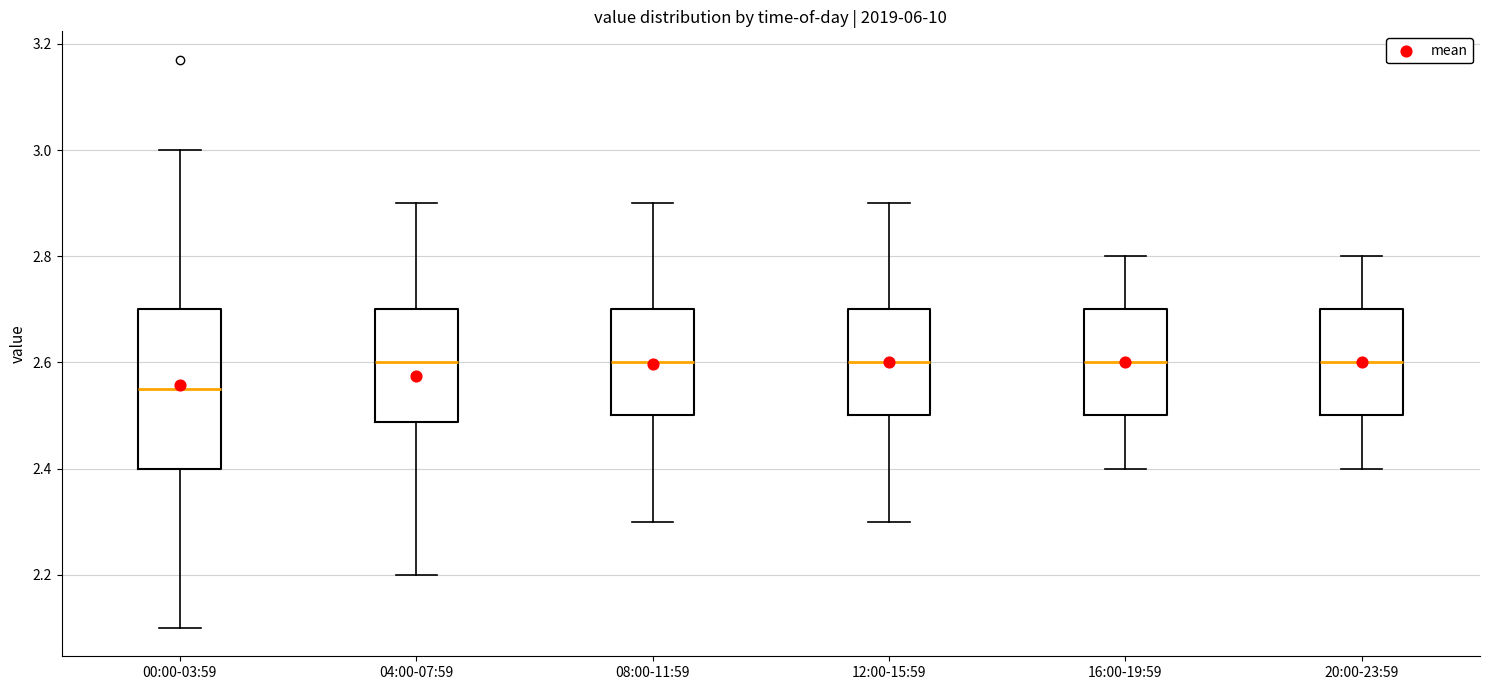

Comparing the boxes themselves (not the whiskers), which one is the tallest?

00:00-03:59